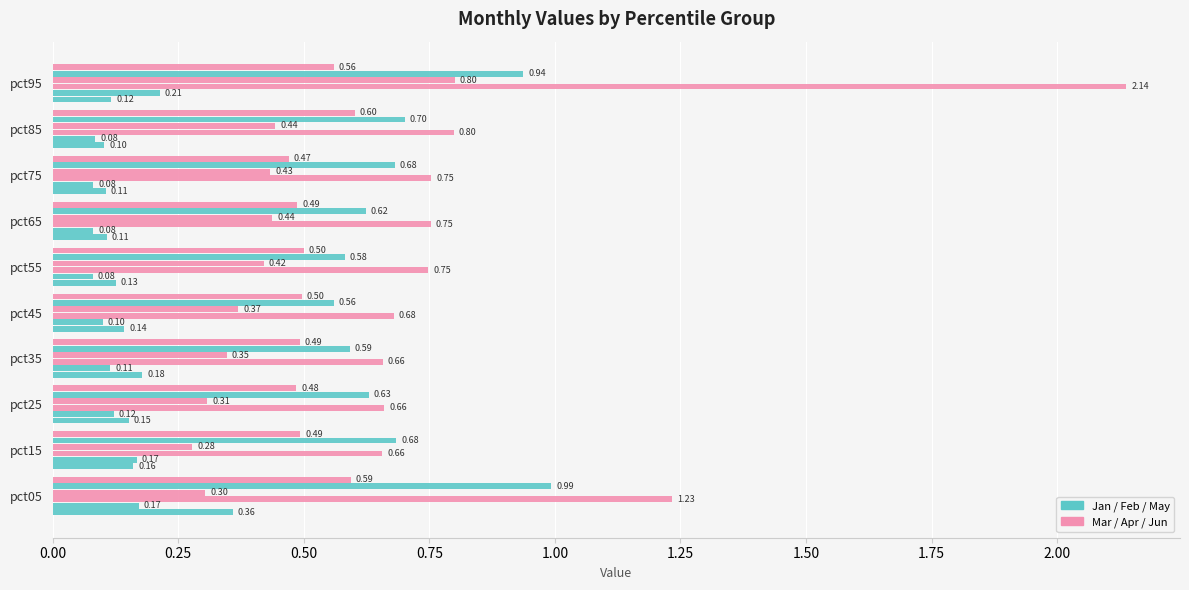

How many distinct data groups are displayed?

6